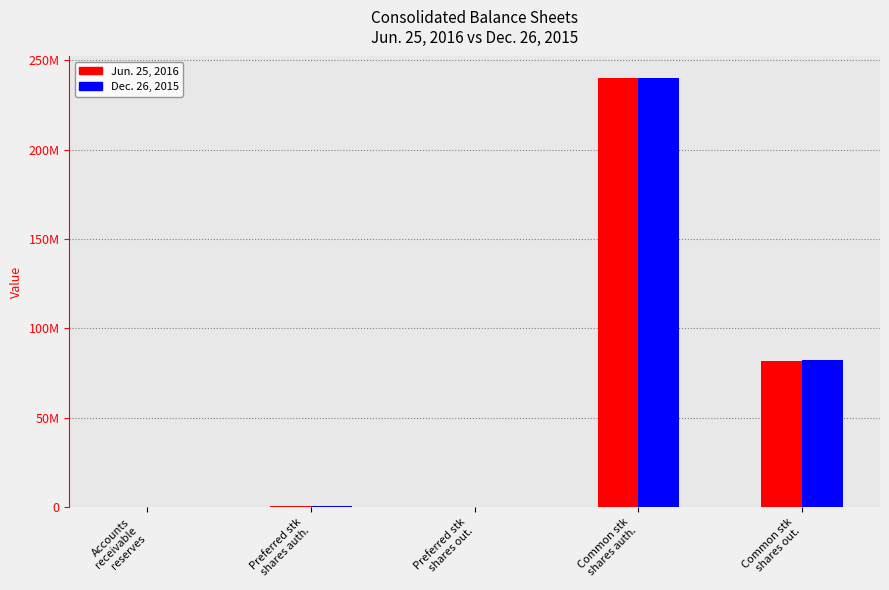

What are all the series names shown in the legend?

Jun. 25, 2016, Dec. 26, 2015